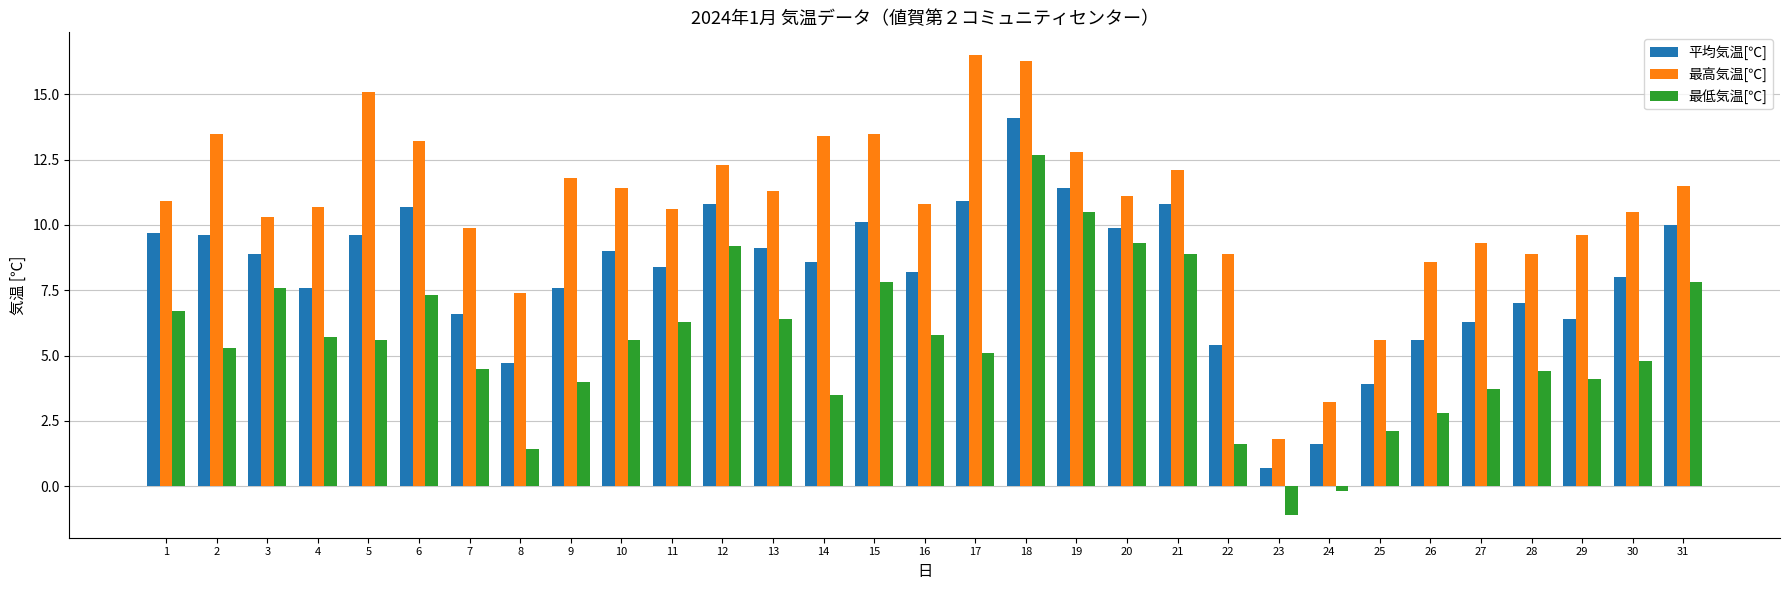

What is the difference between the 最高気温[℃] values at 12 and 14?

1.1